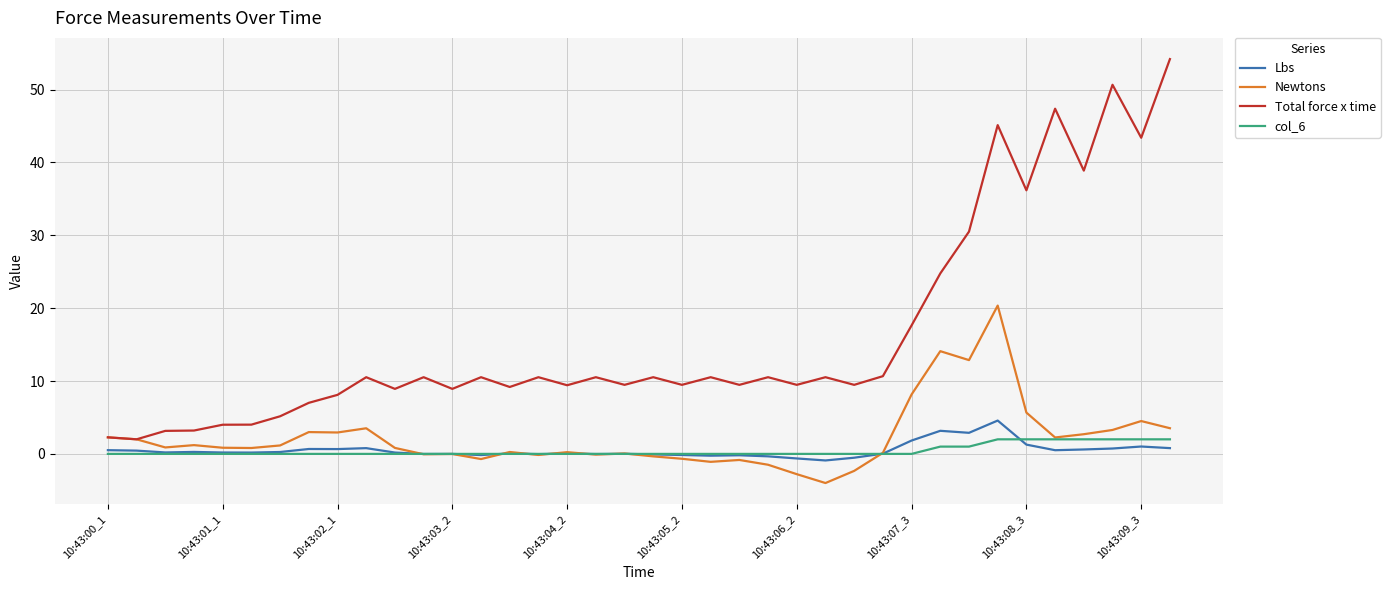

Rank the series by their maximum value, from lowest to highest.

col_6, Lbs, Newtons, Total force x time